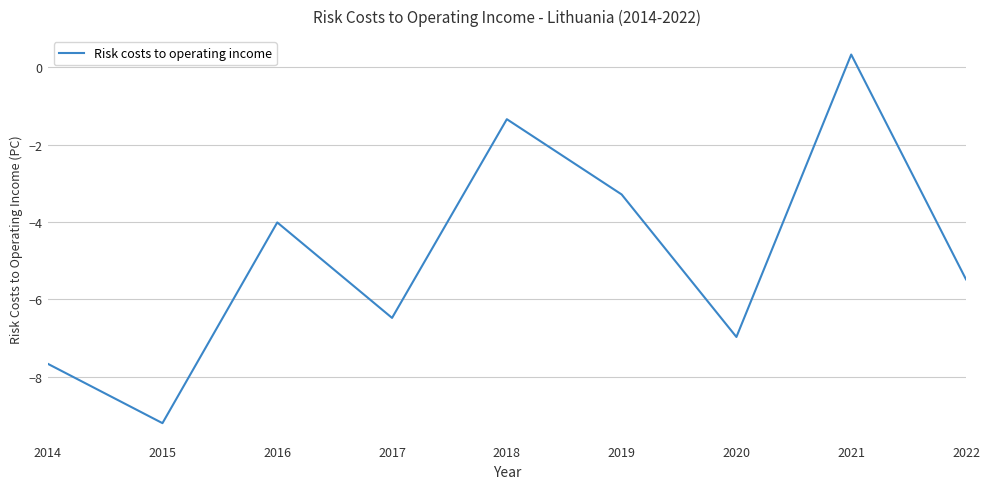

What is the greatest value displayed?

0.3